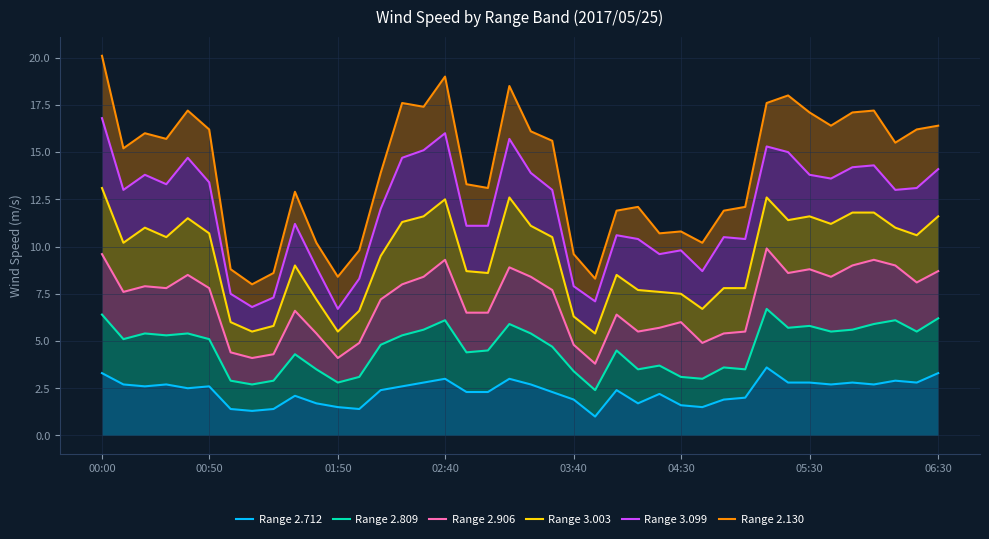

At how many categories does at least one series exceed 16?

16